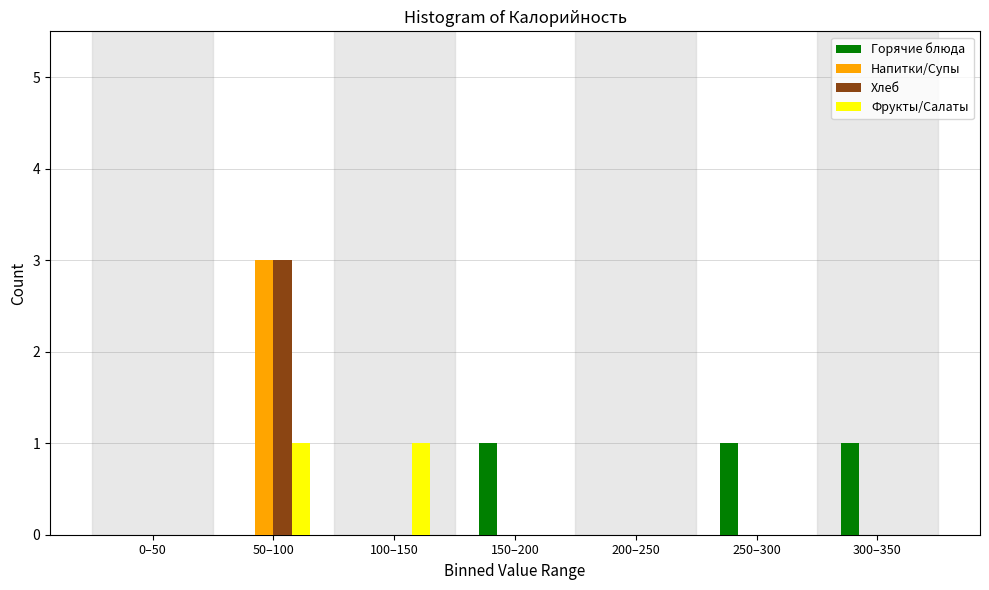

Reading left to right, what are all the values shown in this chart?

Горячие блюда: 0–50=0	50–100=0	100–150=0	150–200=1	200–250=0	250–300=1	300–350=1
Напитки/Супы: 0–50=0	50–100=3	100–150=0	150–200=0	200–250=0	250–300=0	300–350=0
Хлеб: 0–50=0	50–100=3	100–150=0	150–200=0	200–250=0	250–300=0	300–350=0
Фрукты/Салаты: 0–50=0	50–100=1	100–150=1	150–200=0	200–250=0	250–300=0	300–350=0